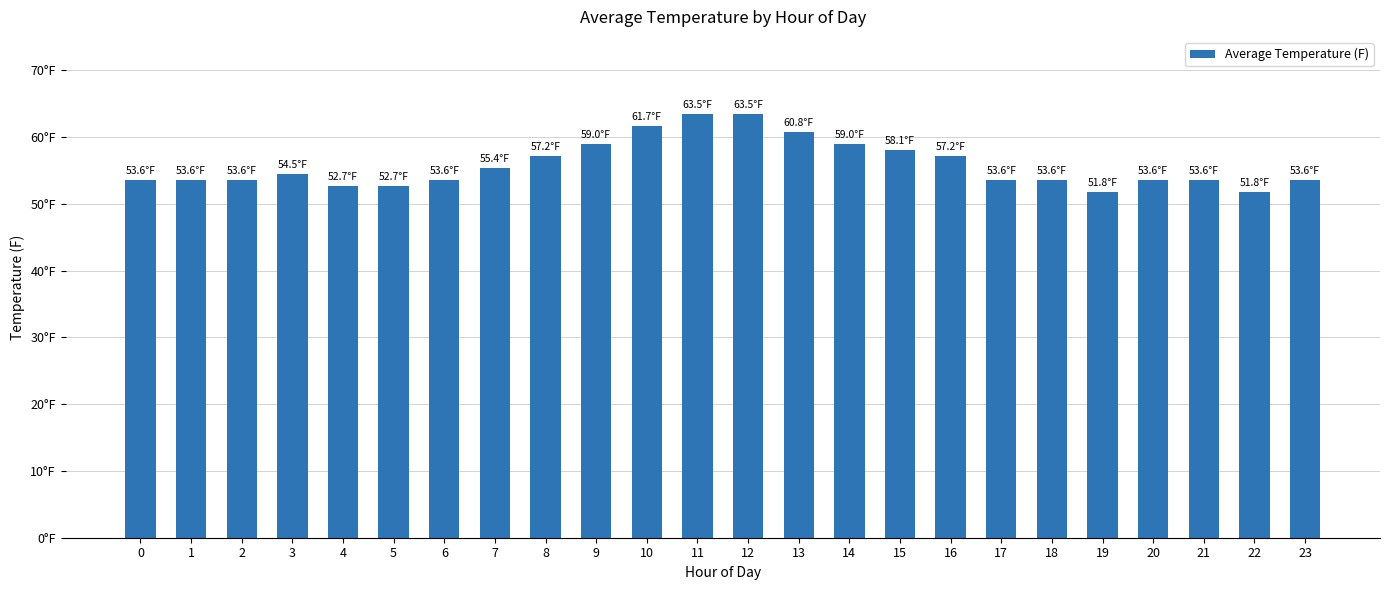

Rank the categories by value from lowest to highest.

19, 22, 4, 5, 0, 1, 2, 6, 17, 18, 20, 21, 23, 3, 7, 8, 16, 15, 9, 14, 13, 10, 11, 12